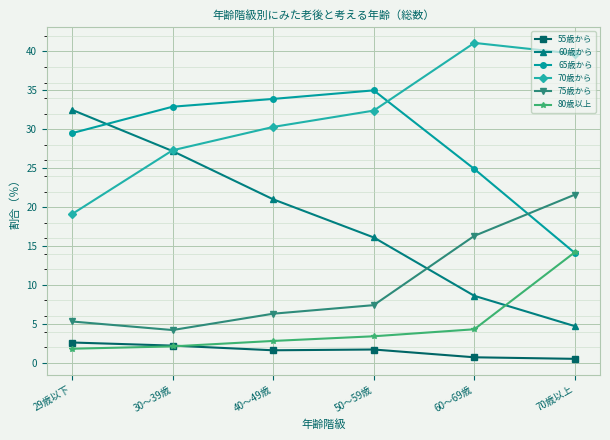

Which series has the largest total across all categories?

70歳から